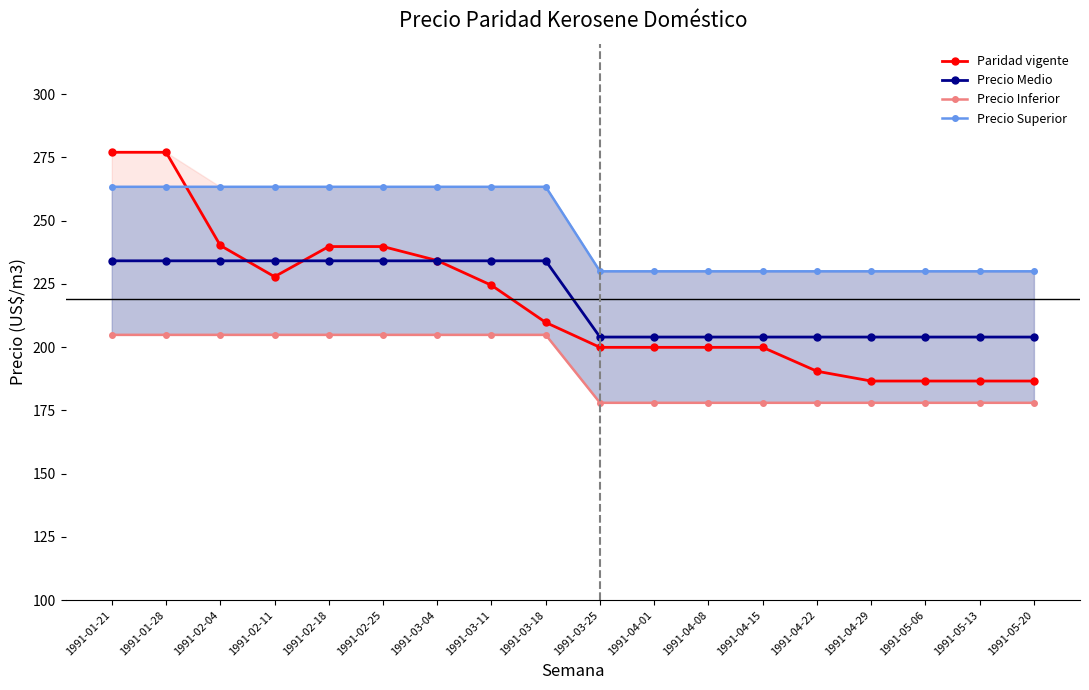

What is the difference between the second highest and second lowest values in the Precio Medio series?

30.1